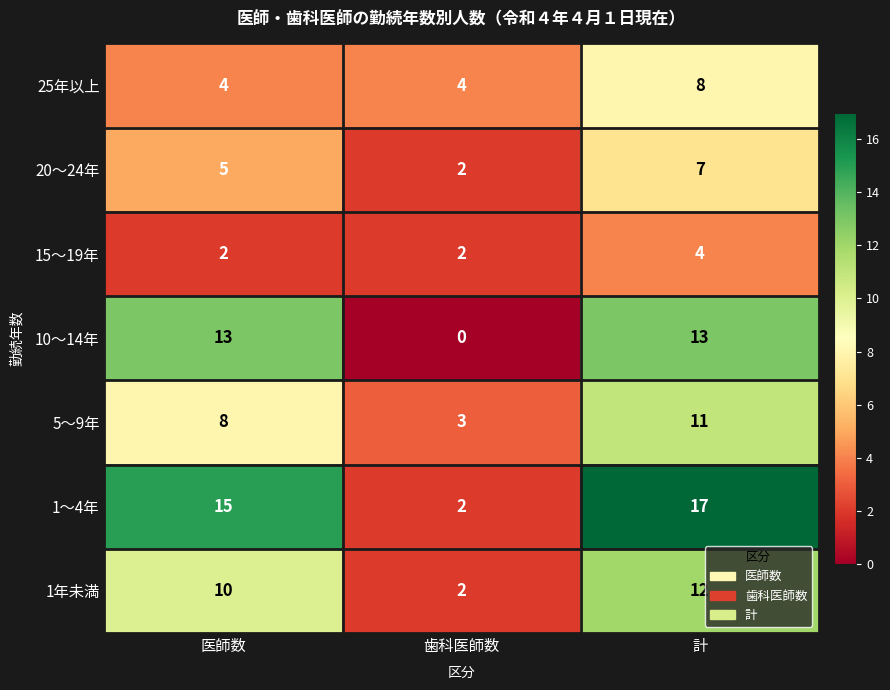

What is the difference between the highest and lowest values at 歯科医師数?

4